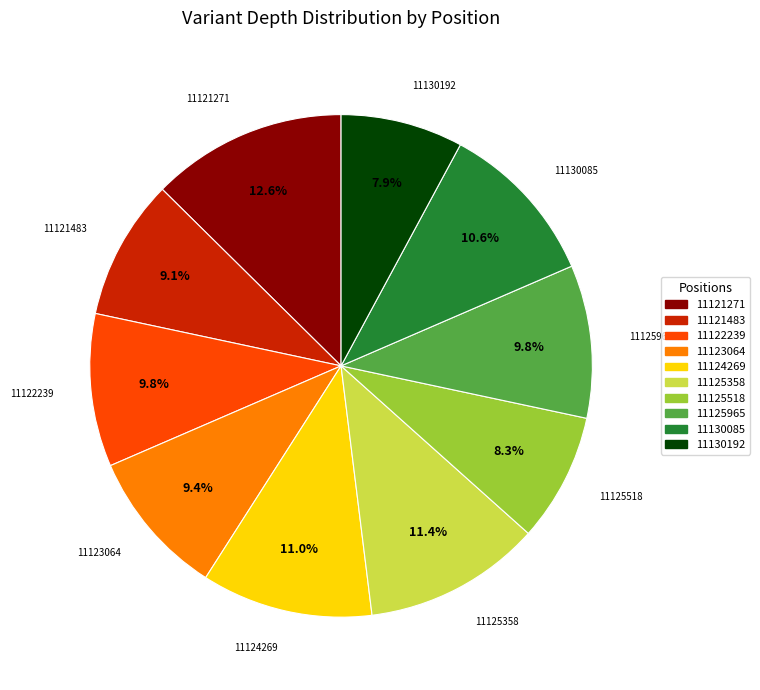

What portion of the pie excludes 11130085?

89.4%